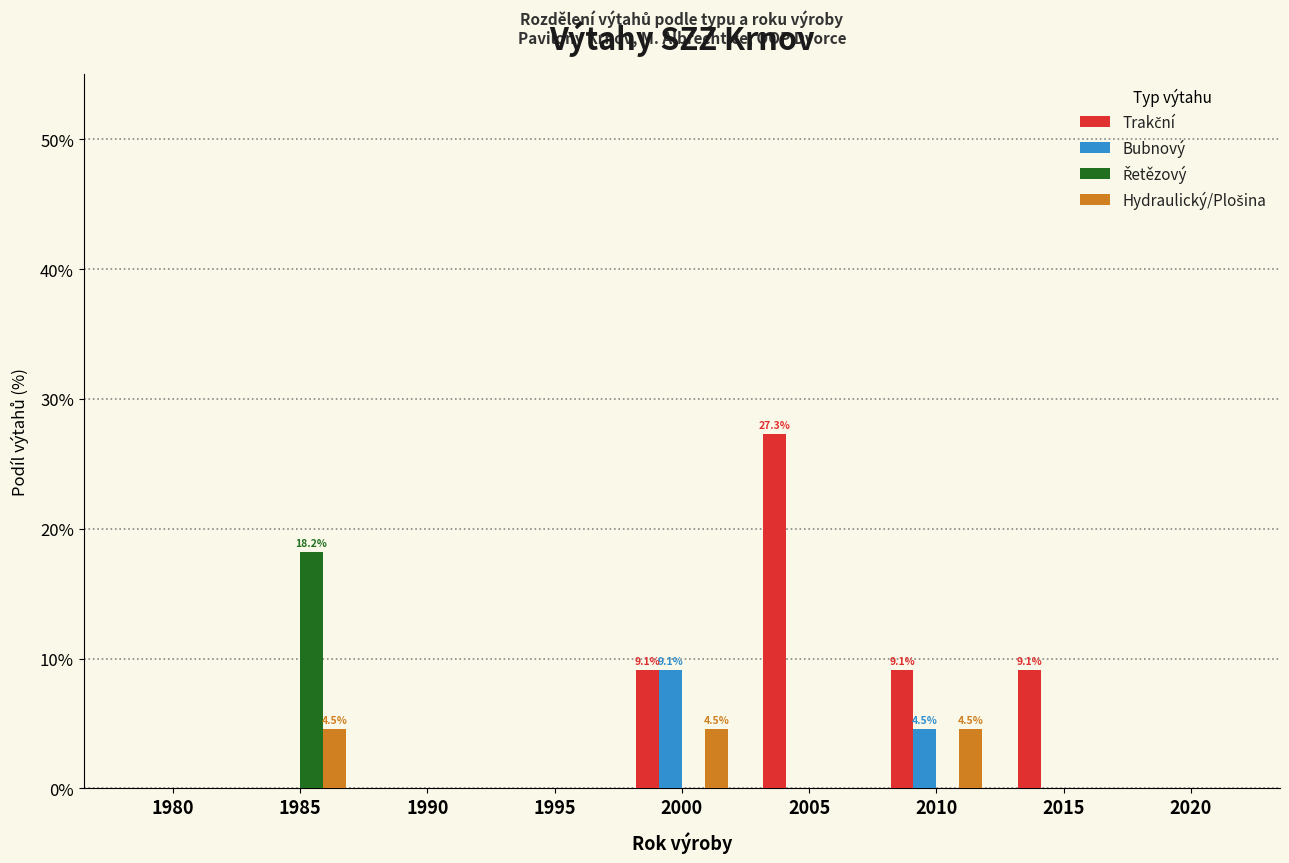

What is the greatest value displayed?

27.3